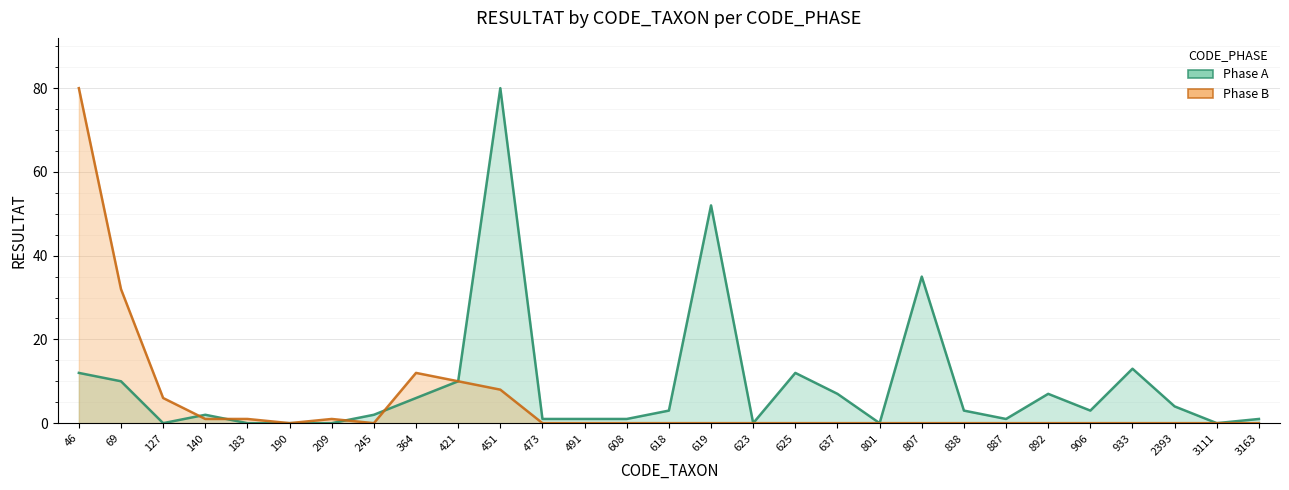

List the series in order of their overall mean, highest first.

Phase A, Phase B